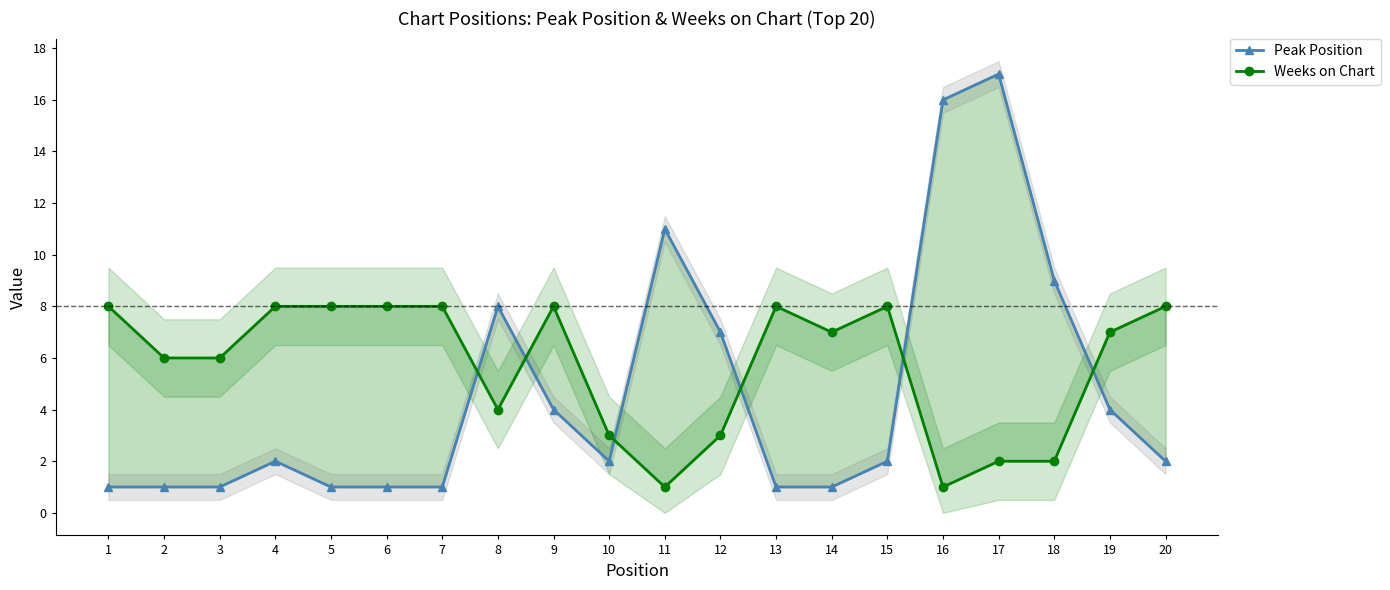

Reading right to left, what are all the values shown in this chart?

Peak Position: 20=2	19=4	18=9	17=17	16=16	15=2	14=1	13=1	12=7	11=11	10=2	9=4	8=8	7=1	6=1	5=1	4=2	3=1	2=1	1=1
Weeks on Chart: 20=8	19=7	18=2	17=2	16=1	15=8	14=7	13=8	12=3	11=1	10=3	9=8	8=4	7=8	6=8	5=8	4=8	3=6	2=6	1=8